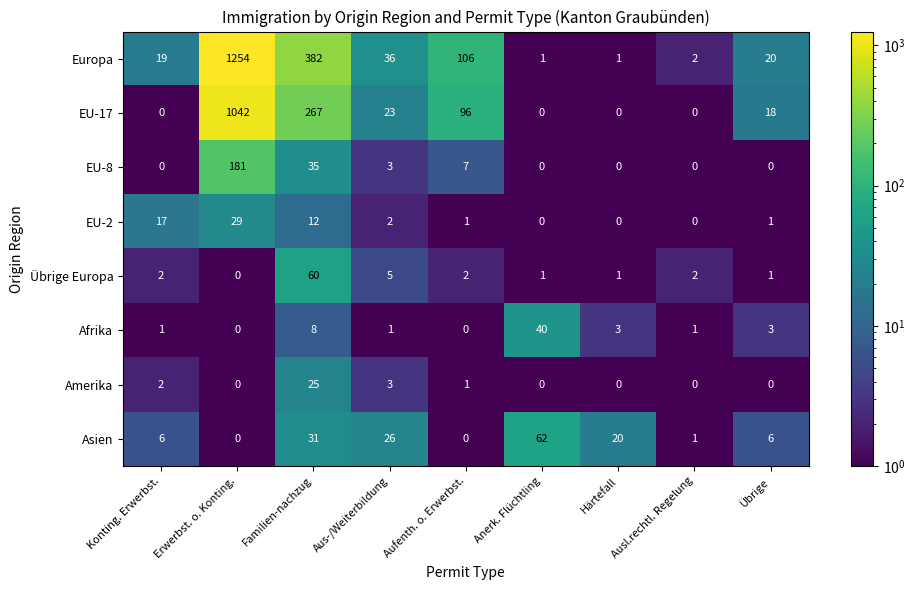

What is the average value of the Europa series?

202